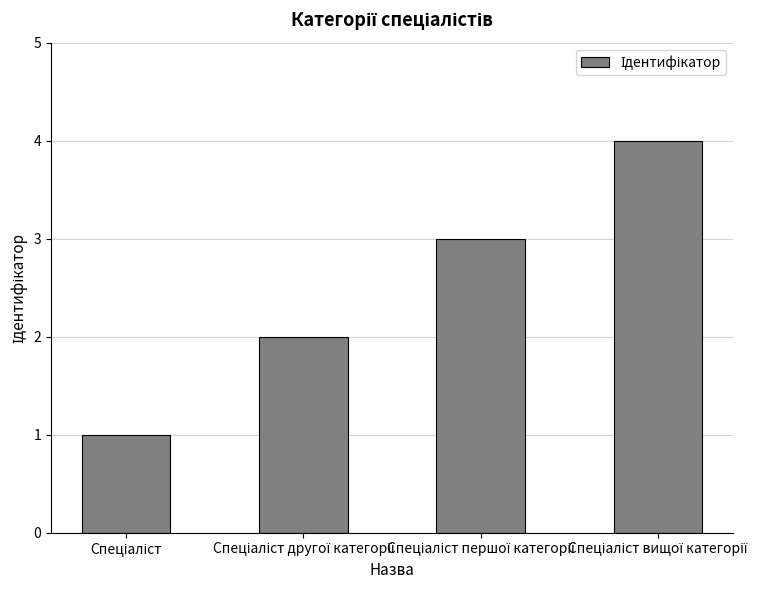

What is the maximum value shown in the chart?

4